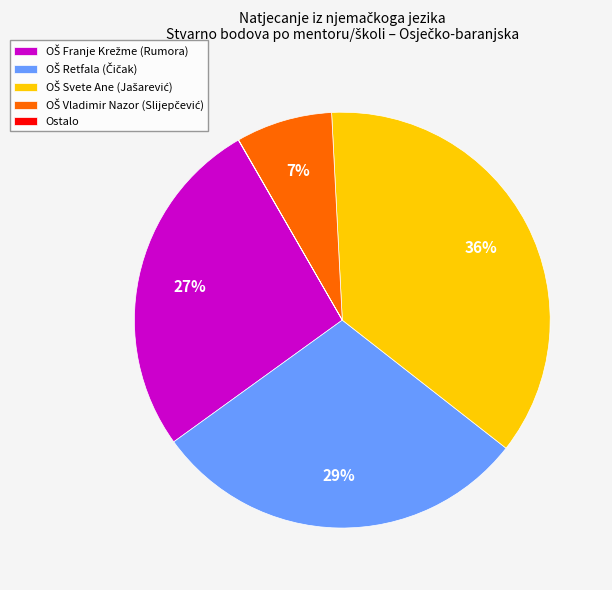

Is there any slice that represents more than half of the pie?

No